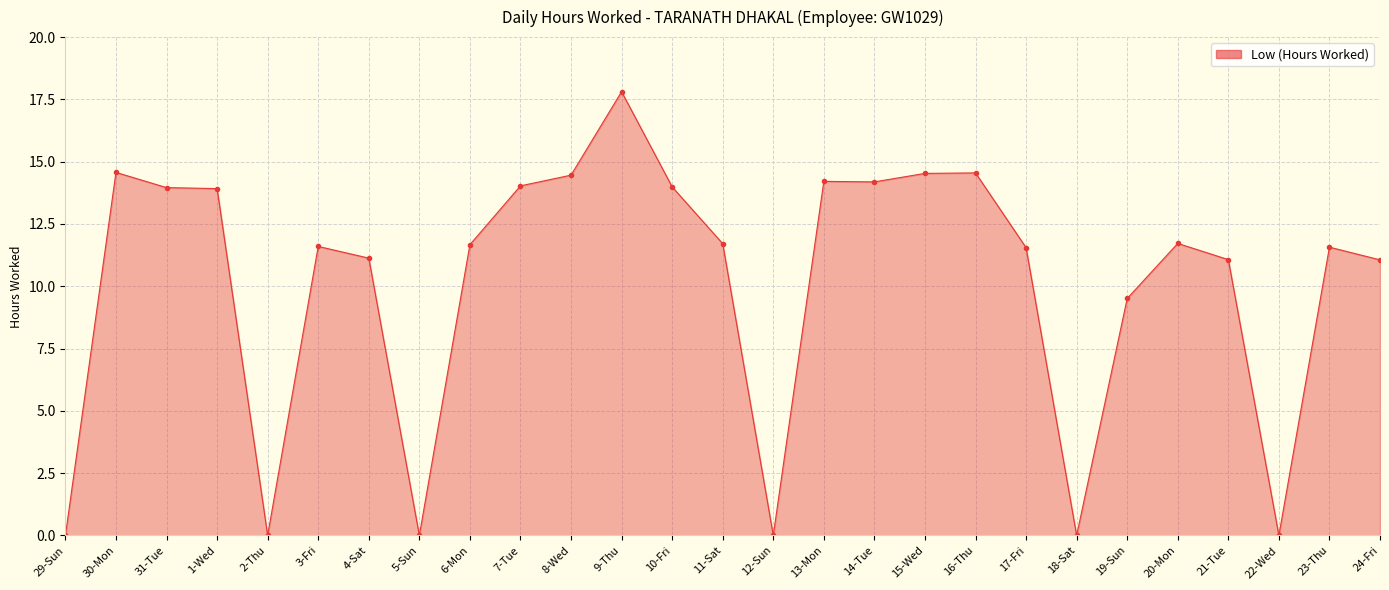

Which category has the highest value across all series?

9-Thu